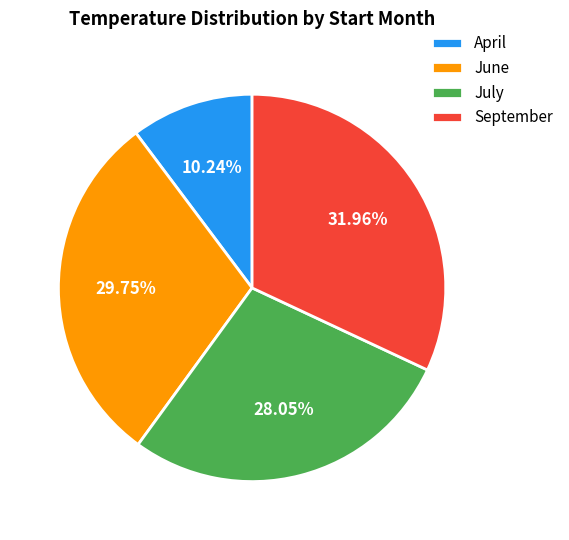

How many segments does this pie chart have?

4